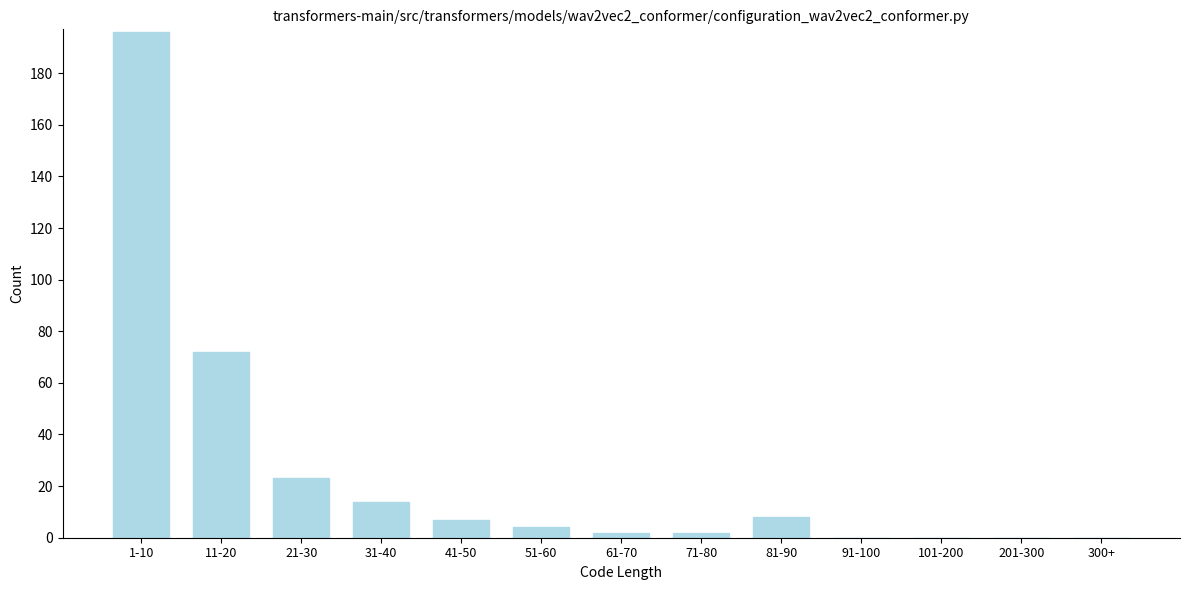

Reading left to right, extract all data points from this chart.

1-10=196	11-20=72	21-30=23	31-40=14	41-50=7	51-60=4	61-70=2	71-80=2	81-90=8	91-100=0	101-200=0	201-300=0	300+=0